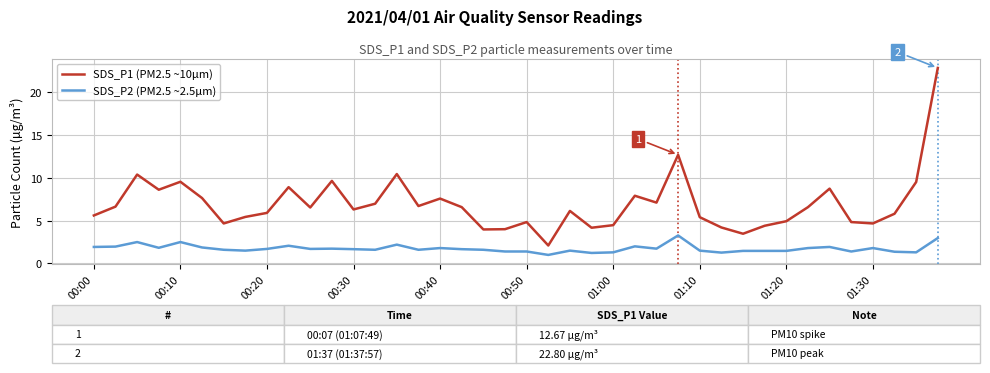

List the series in order of their overall mean, highest first.

SDS_P1 (PM2.5 ~10µm), SDS_P2 (PM2.5 ~2.5µm)